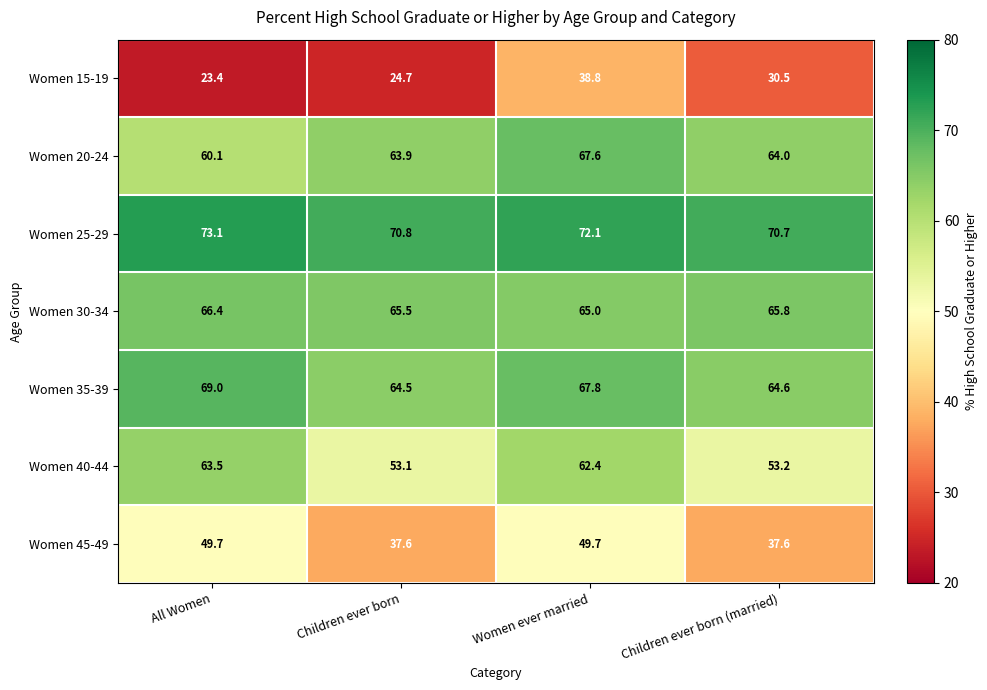

What is the smallest value displayed?

23.4